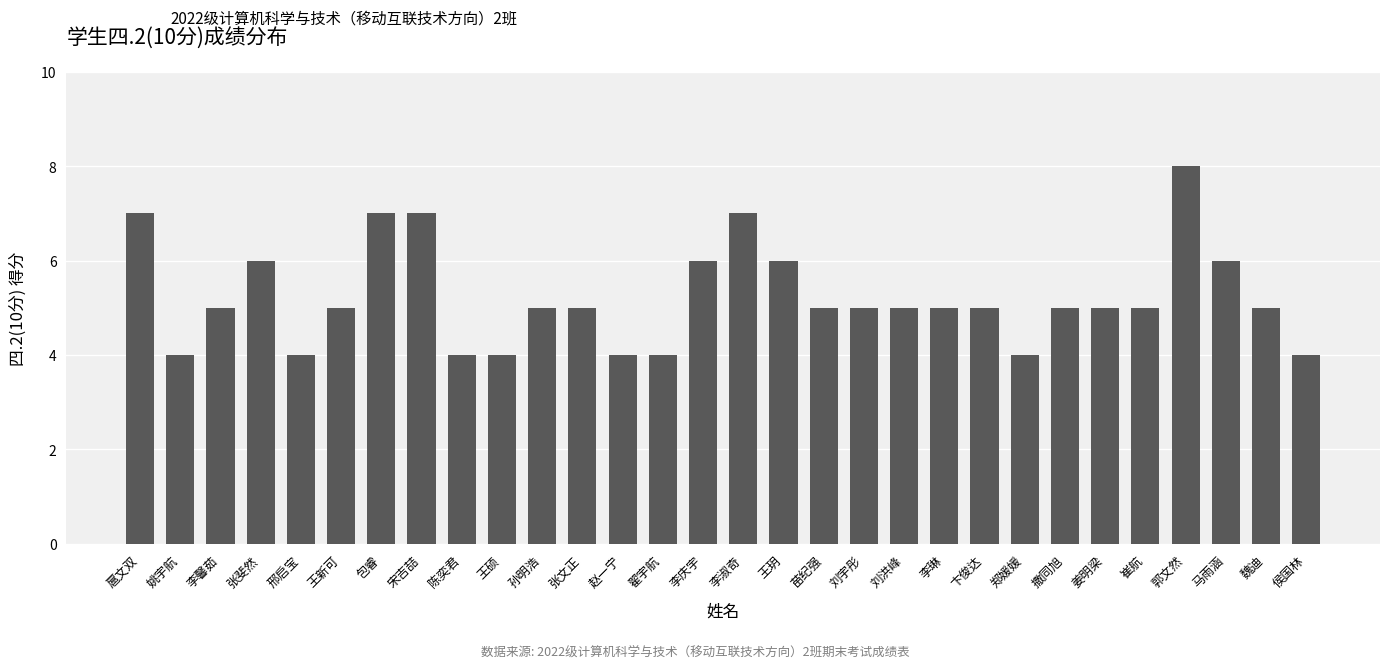

Where does the data first go above 5?

扈文双